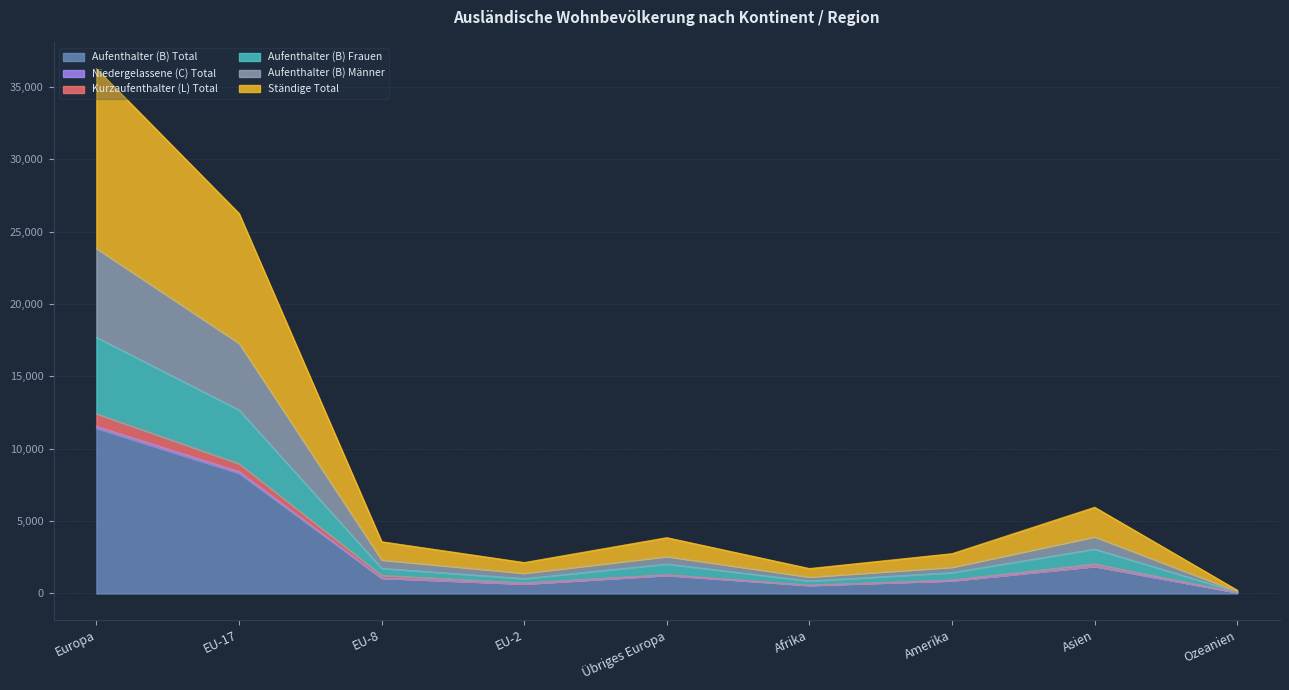

Does the chart have visible grid lines?

Yes